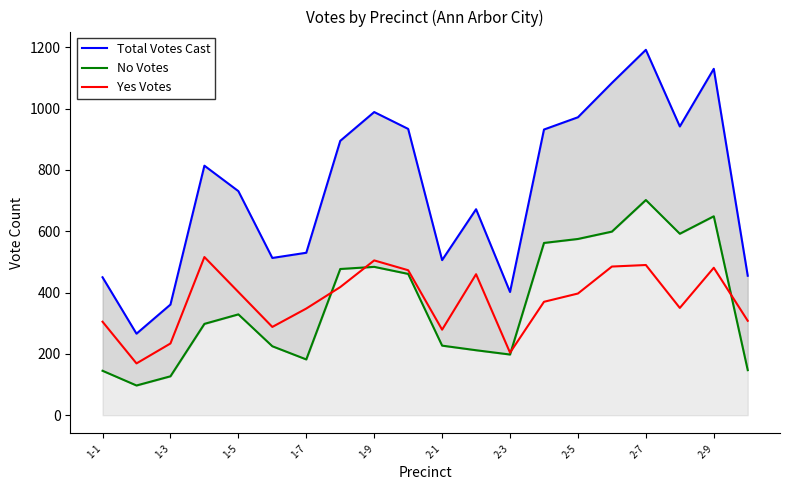

True or false: Total Votes Cast has more than 2 interior local peaks.

True